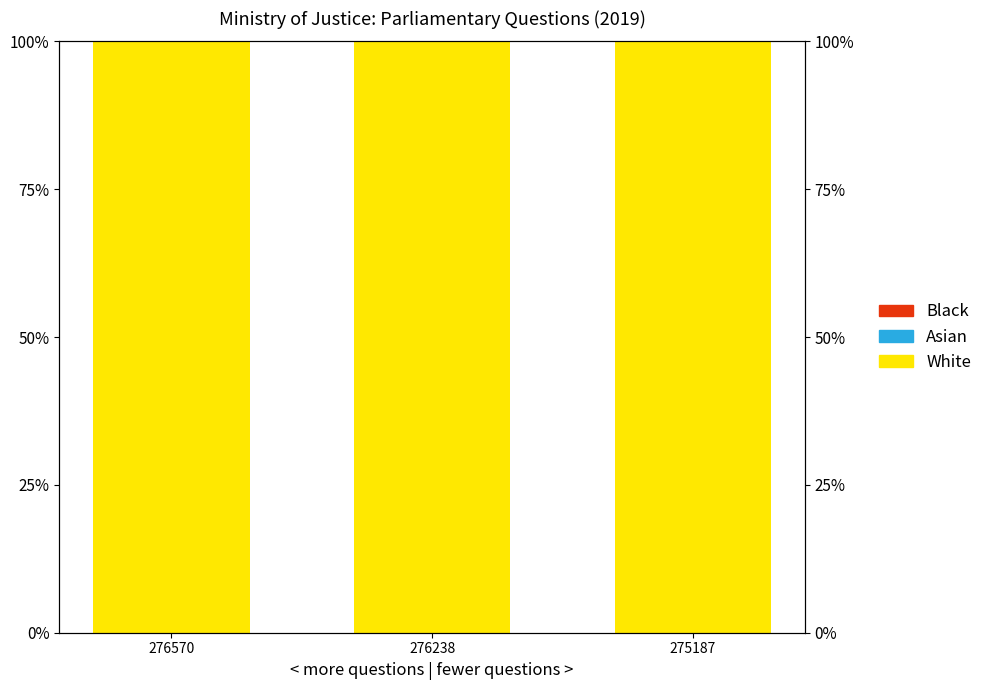

Rank the series by their maximum value, from highest to lowest.

White, Asian, Black